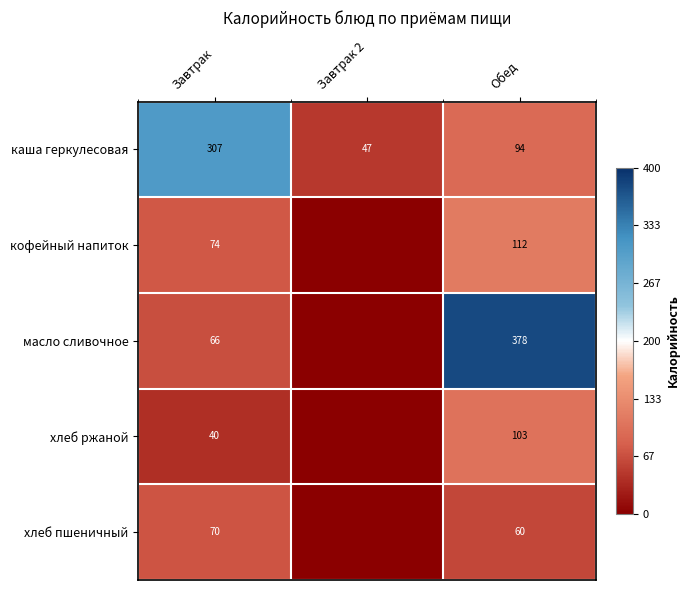

Read the каша геркулесовая value at Обед.

94